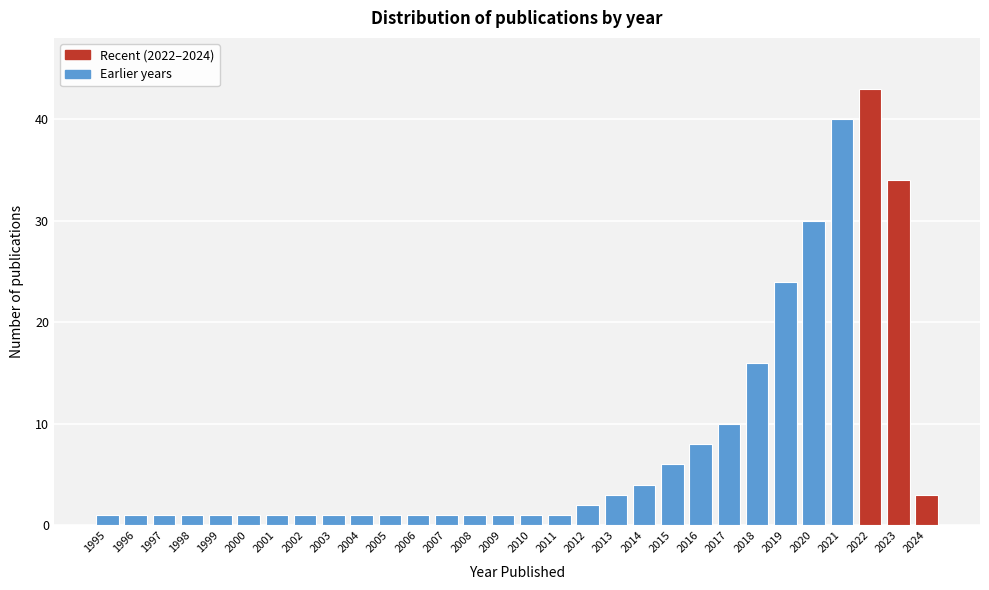

Reading left to right, extract all data points from this chart.

1995=1	1996=1	1997=1	1998=1	1999=1	2000=1	2001=1	2002=1	2003=1	2004=1	2005=1	2006=1	2007=1	2008=1	2009=1	2010=1	2011=1	2012=2	2013=3	2014=4	2015=6	2016=8	2017=10	2018=16	2019=24	2020=30	2021=40	2022=43	2023=34	2024=3